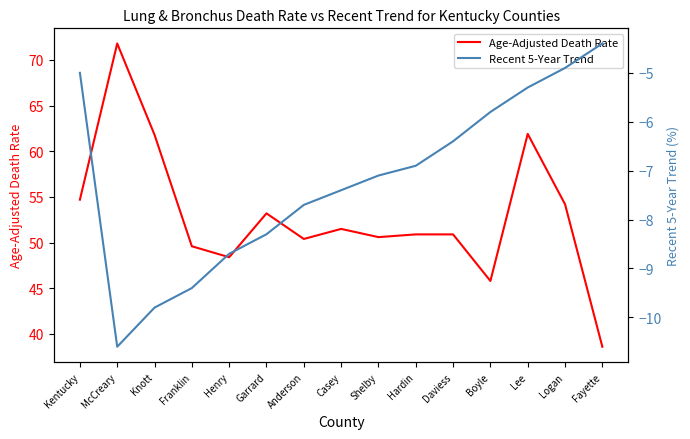

Reading left to right, extract all data points from this chart.

Age-Adjusted Death Rate: Kentucky=54.7	McCreary=71.8	Knott=61.8	Franklin=49.6	Henry=48.4	Garrard=53.2	Anderson=50.4	Casey=51.5	Shelby=50.6	Hardin=50.9	Daviess=50.9	Boyle=45.8	Lee=61.9	Logan=54.2	Fayette=38.6
Recent 5-Year Trend: Kentucky=-5.0	McCreary=-10.6	Knott=-9.8	Franklin=-9.4	Henry=-8.7	Garrard=-8.3	Anderson=-7.7	Casey=-7.4	Shelby=-7.1	Hardin=-6.9	Daviess=-6.4	Boyle=-5.8	Lee=-5.3	Logan=-4.9	Fayette=-4.4